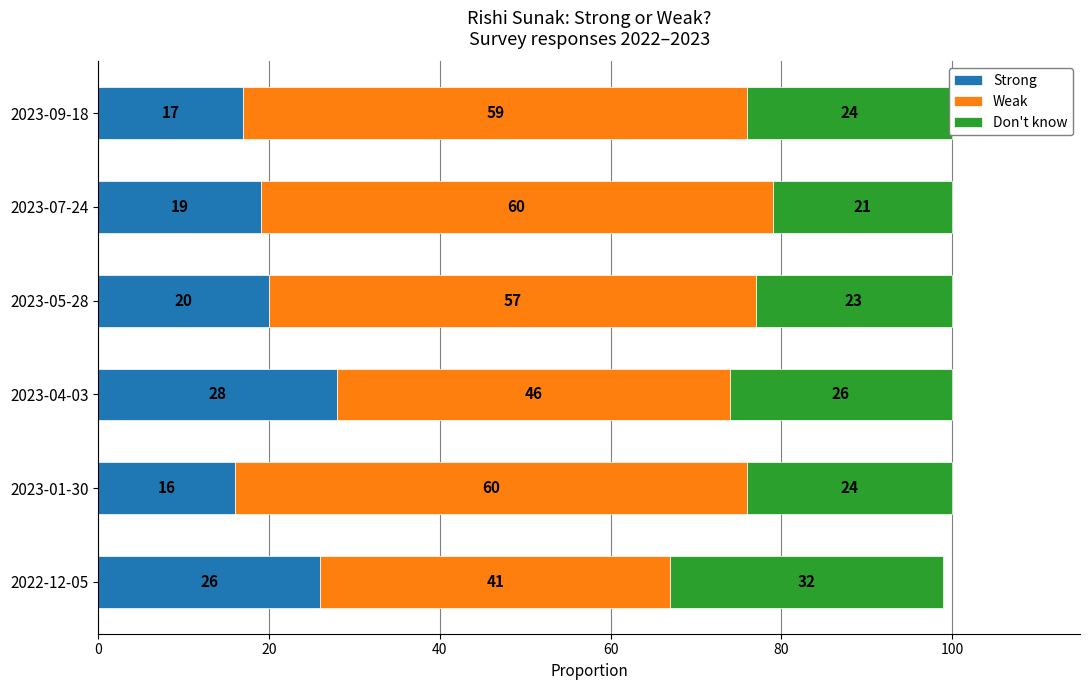

What are all the series names shown in the legend?

Strong, Weak, Don't know